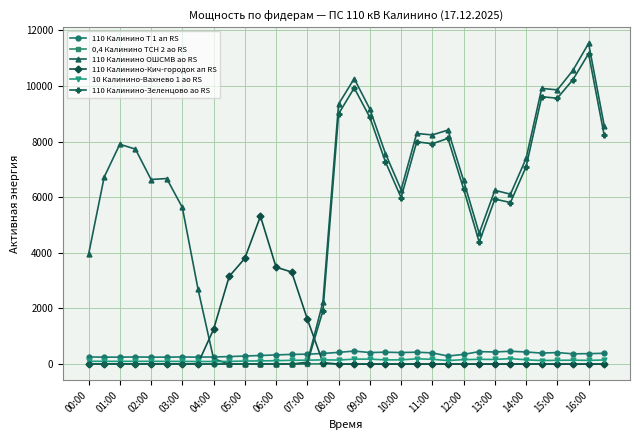

How many times do 110 Калинино Т 1 ап RS and 110 Калинино ОШСМВ ао RS cross each other?

2